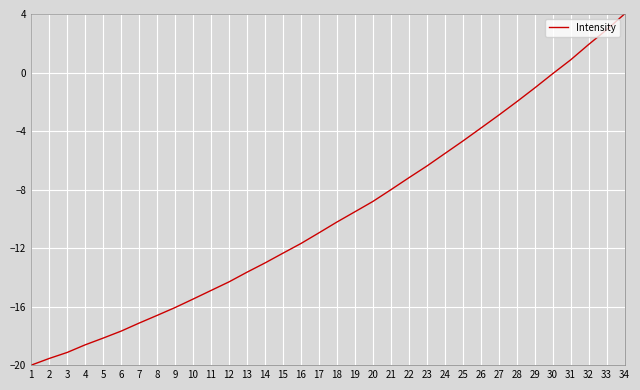

Which has a higher value, 13 or 16?

16